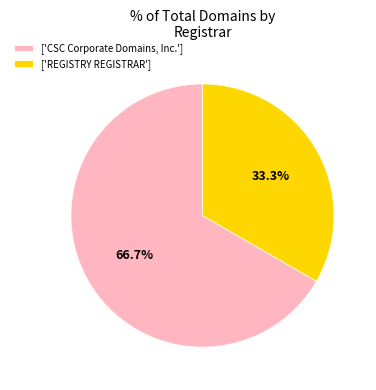

Approximately how many times larger is the value at ['REGISTRY REGISTRAR'] compared to ['CSC Corporate Domains, Inc.']?

0.5